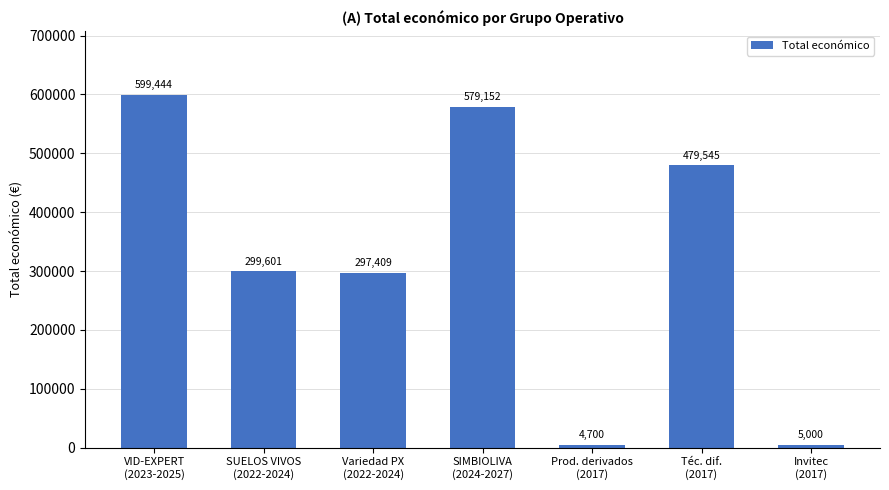

Which category has the highest value across all series?

VID-EXPERT
(2023-2025)